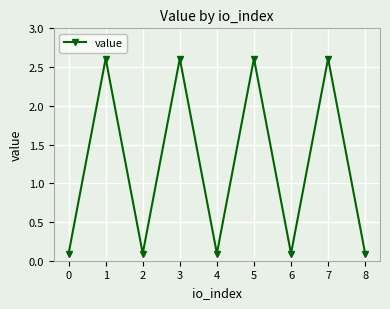

The value at 7 is 3.7. True or false?

False